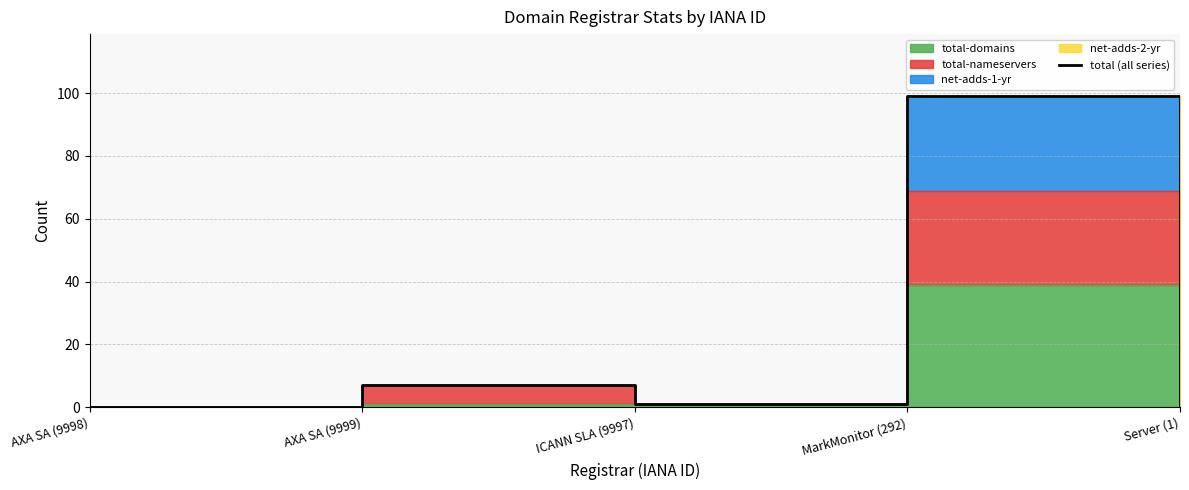

What is the change in value from ICANN SLA (9997) to Server (1)?

-1